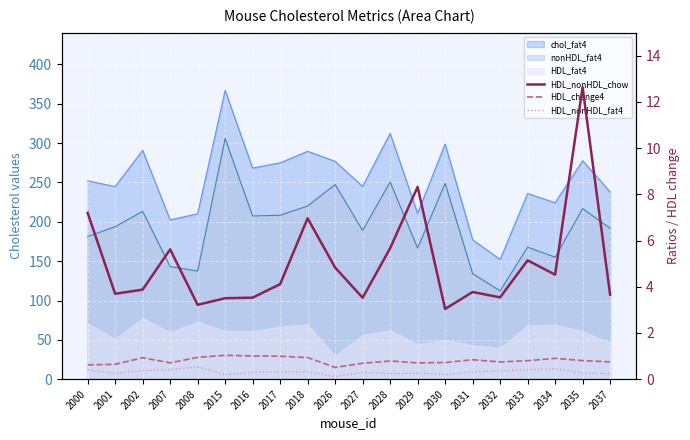

What is the value of the HDL_nonHDL_chow point at the 10th from the left?

4.8